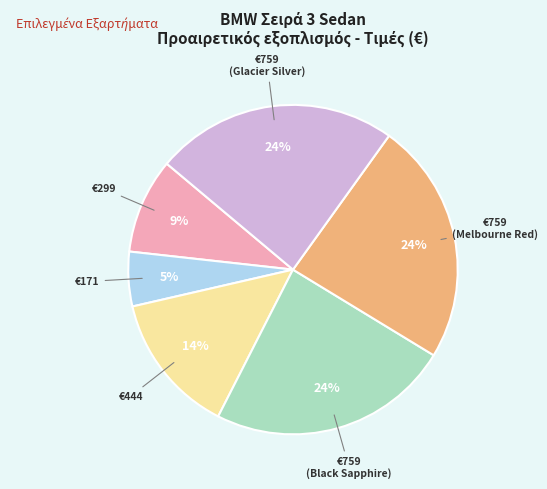

To the nearest percent, what is the average slice percentage?

17%